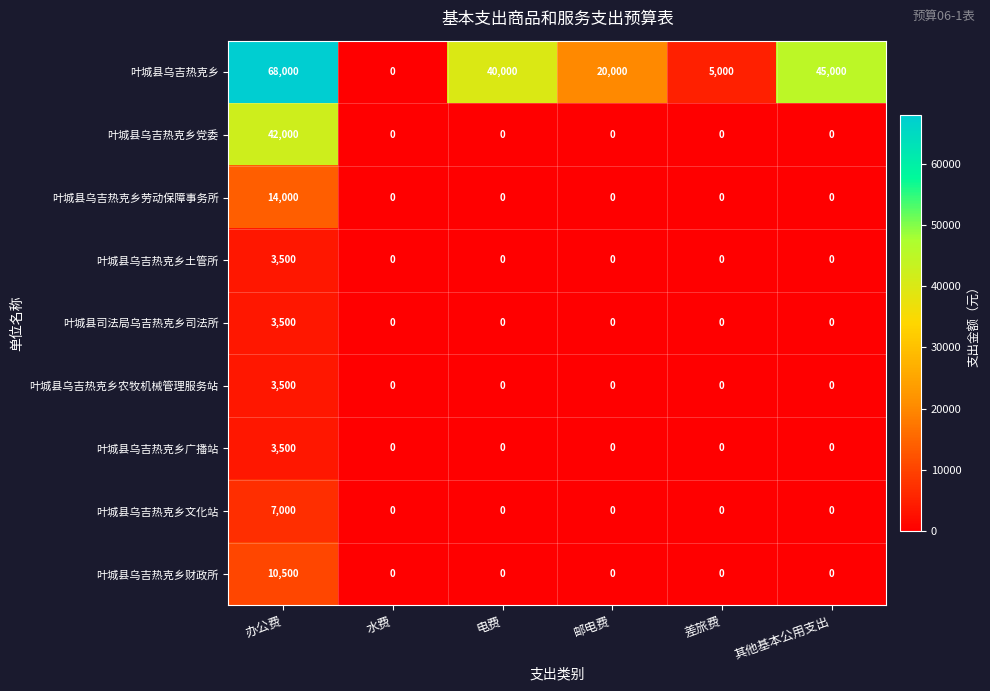

What is the total value across all series at 邮电费?

20000